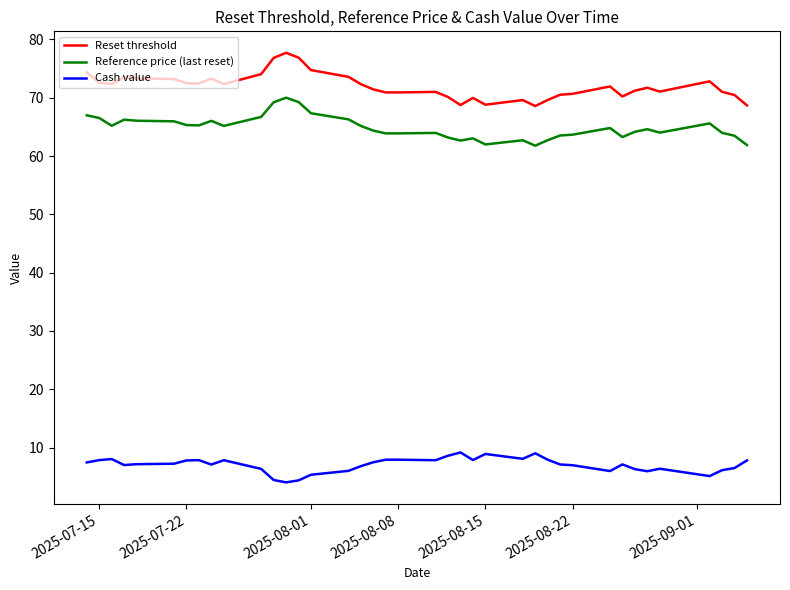

List the series in order of their peak value, lowest first.

Cash value, Reference price (last reset), Reset threshold